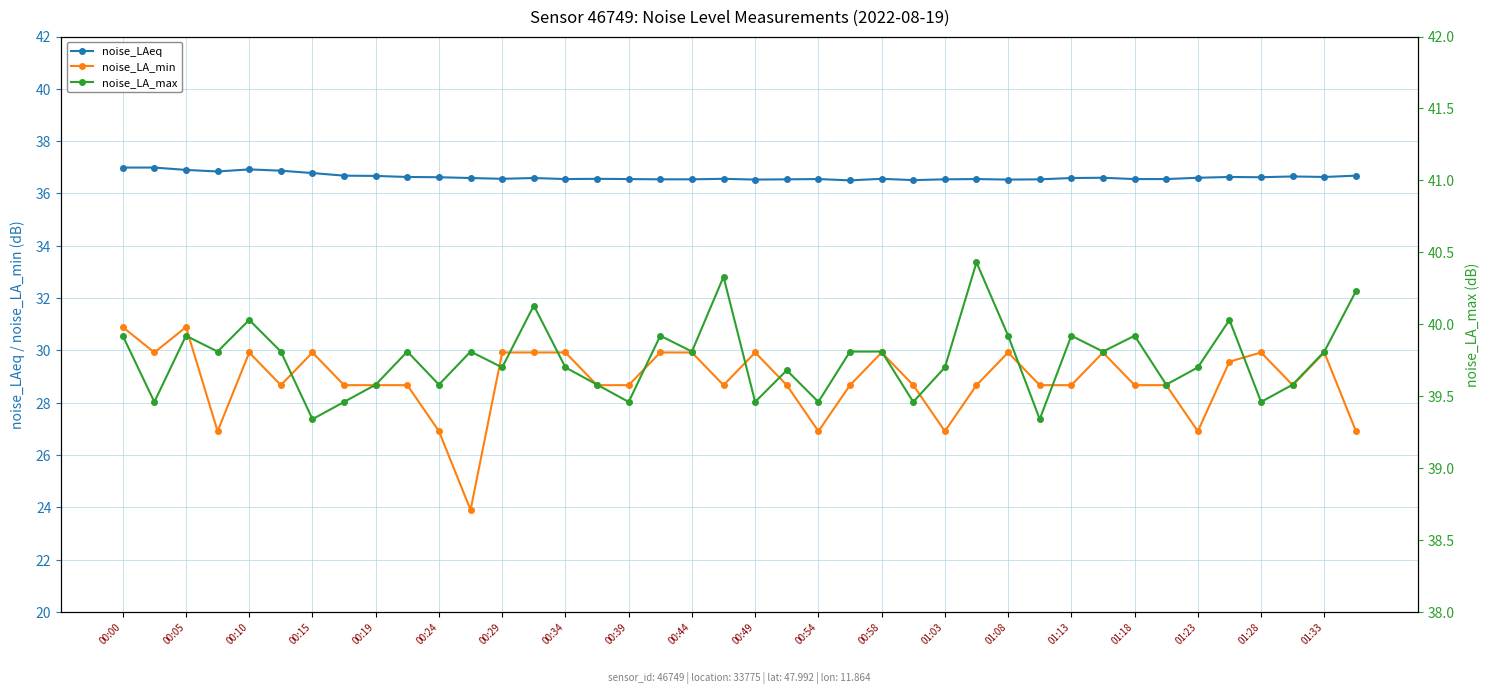

List the series in order of their peak value, lowest first.

noise_LA_min, noise_LAeq, noise_LA_max